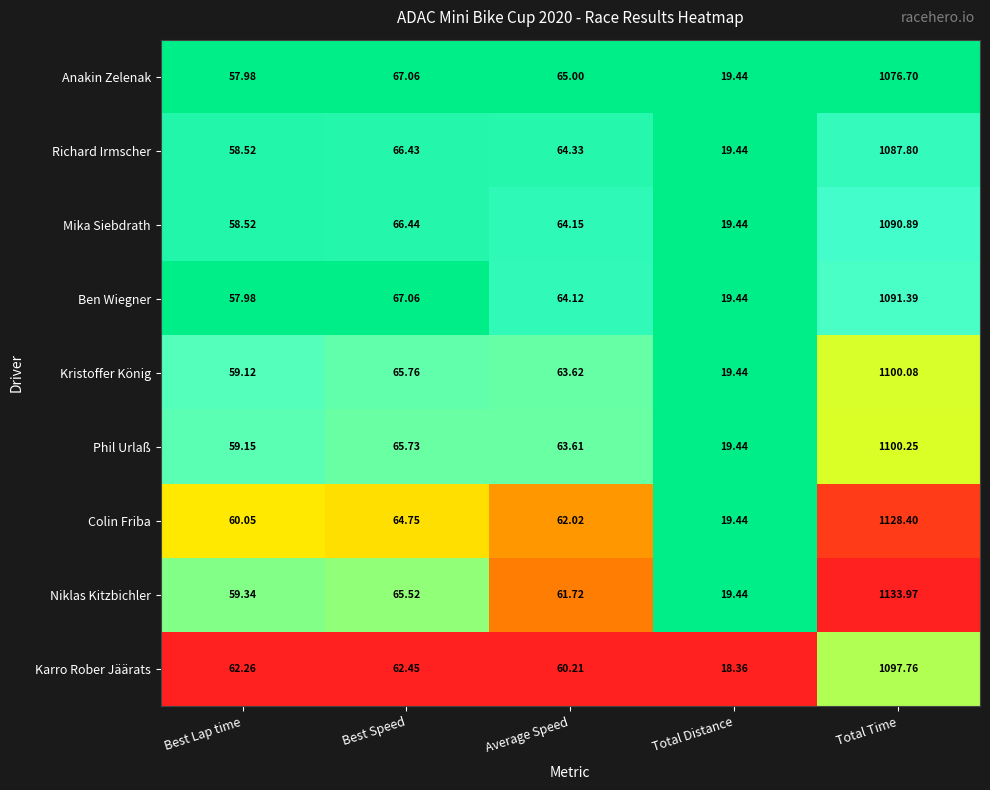

What is the total value across all series at Total Distance?

173.9